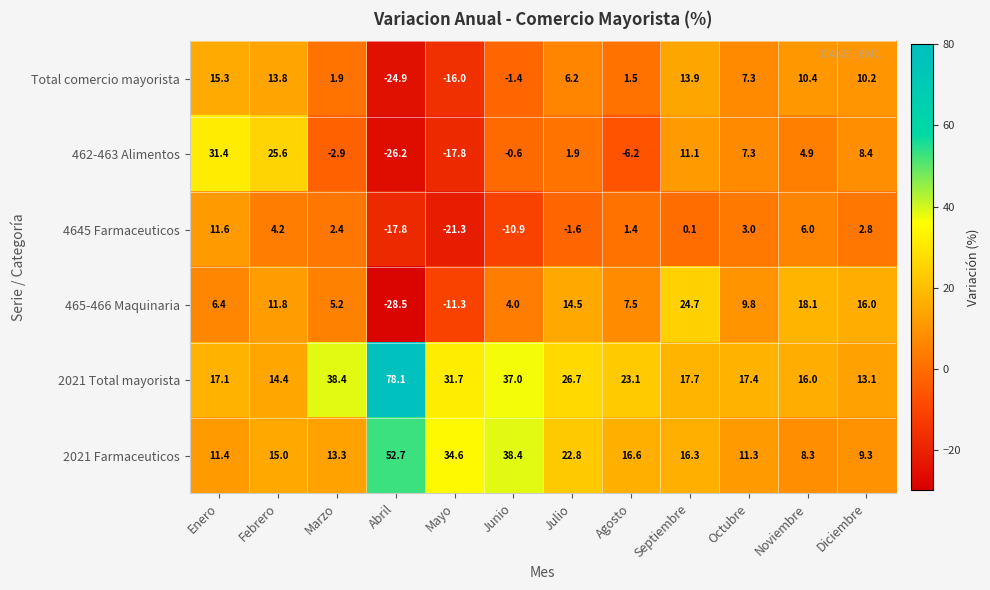

At which category does the chart reach its minimum across all series?

Abril